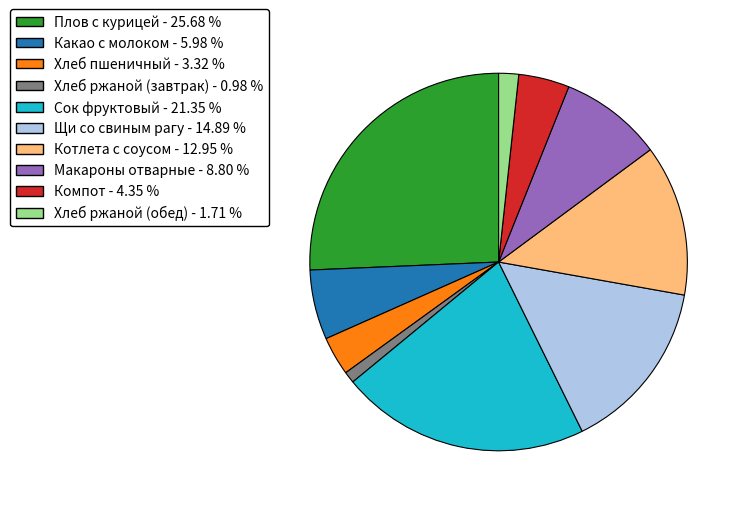

How many segments does this pie chart have?

10